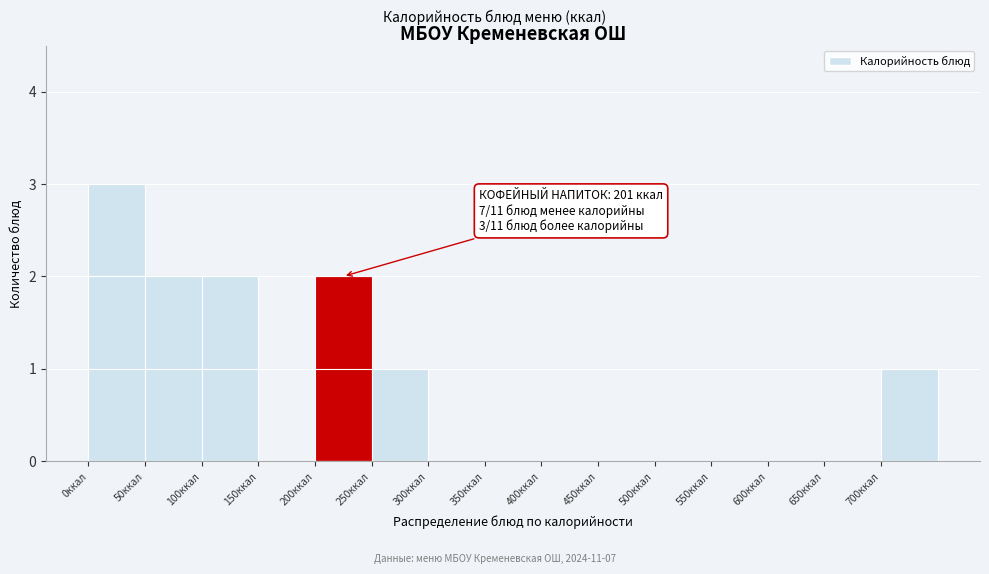

Over which range of the x-axis is the bar tallest?

0 to 50